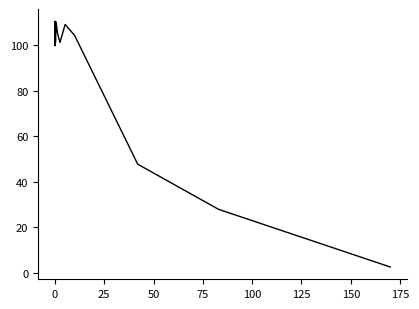

What is the smallest value displayed?

2.6